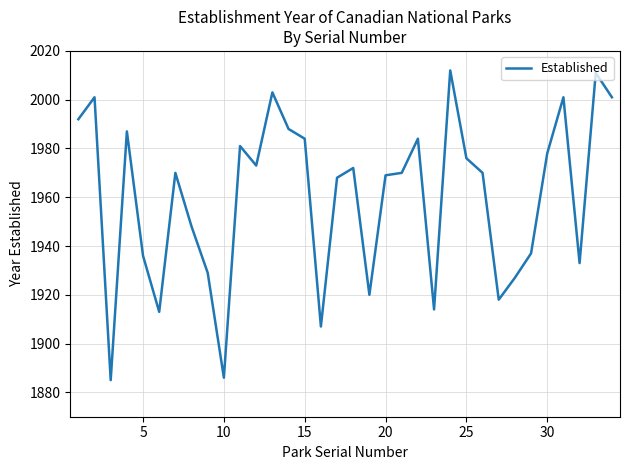

Reading right to left, extract all data points from this chart.

2001	2011	1933	2001	1978	1937	1927	1918	1970	1976	2012	1914	1984	1970	1969	1920	1972	1968	1907	1984	1988	2003	1973	1981	1886	1929	1948	1970	1913	1936	1987	1885	2001	1992